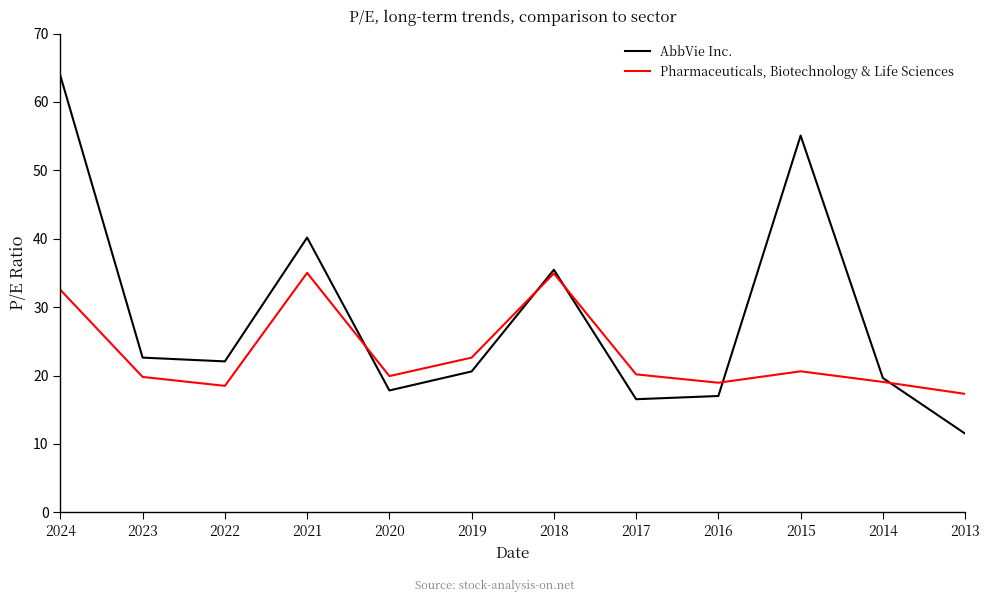

At 2018, list the series in order from smallest to largest.

Pharmaceuticals, Biotechnology & Life Sciences, AbbVie Inc.